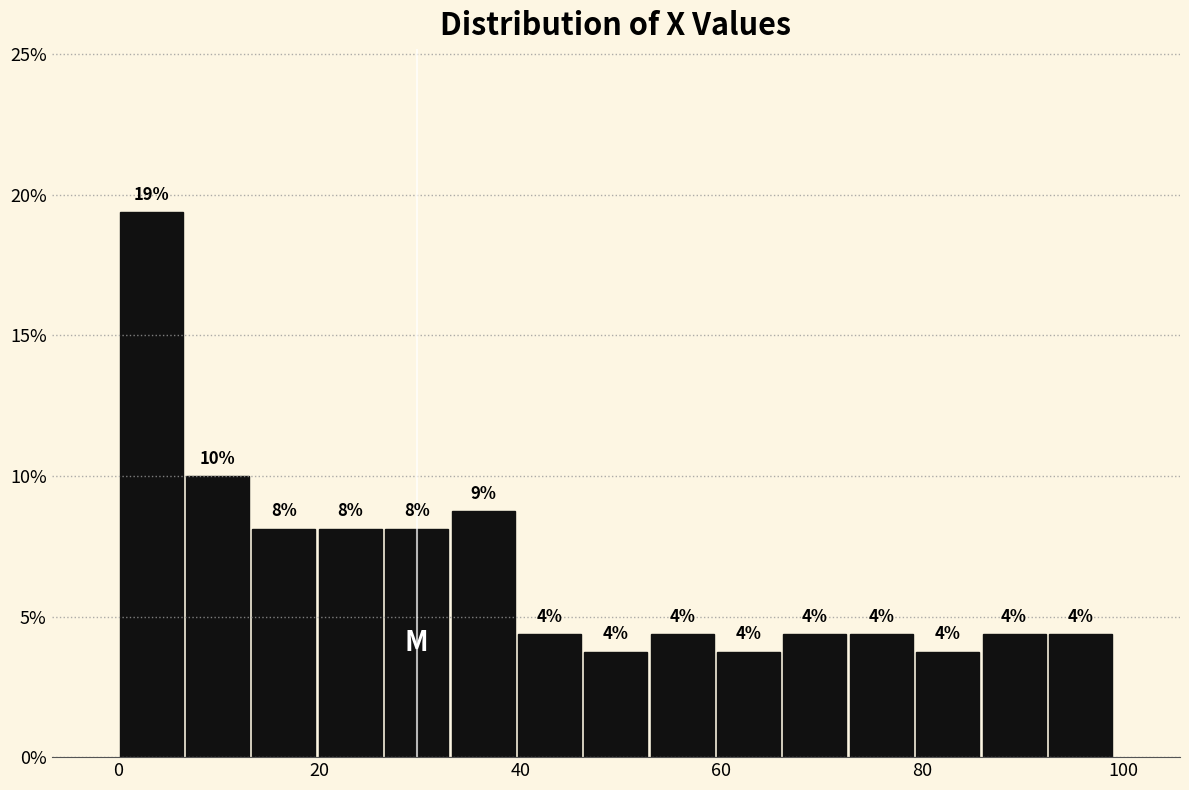

Around what value on the x-axis is the tallest bar? Give the approximate position of its centre, as read against the axis.

4